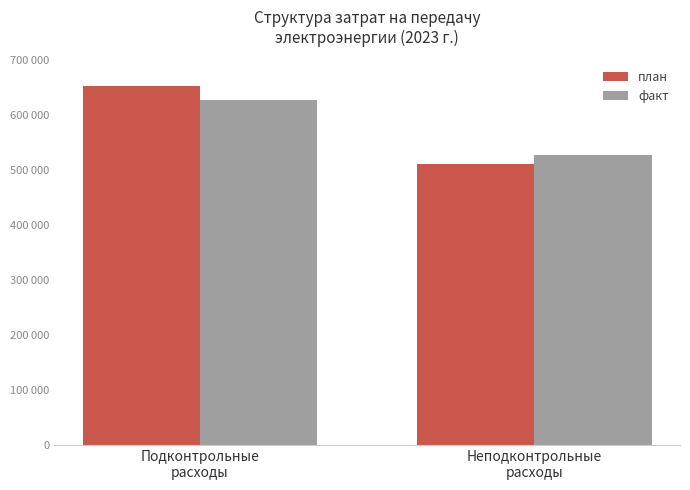

Rank the categories by план value from highest to lowest.

Подконтрольные
расходы, Неподконтрольные
расходы